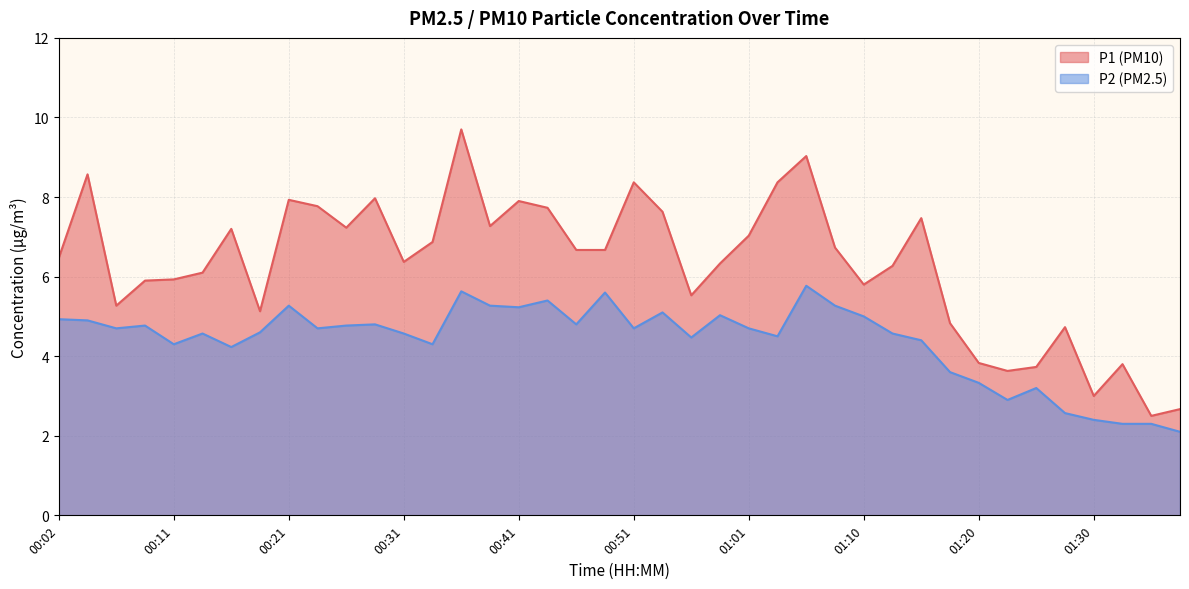

Between 00:53 and 01:13, which series saw the biggest shift?

P1